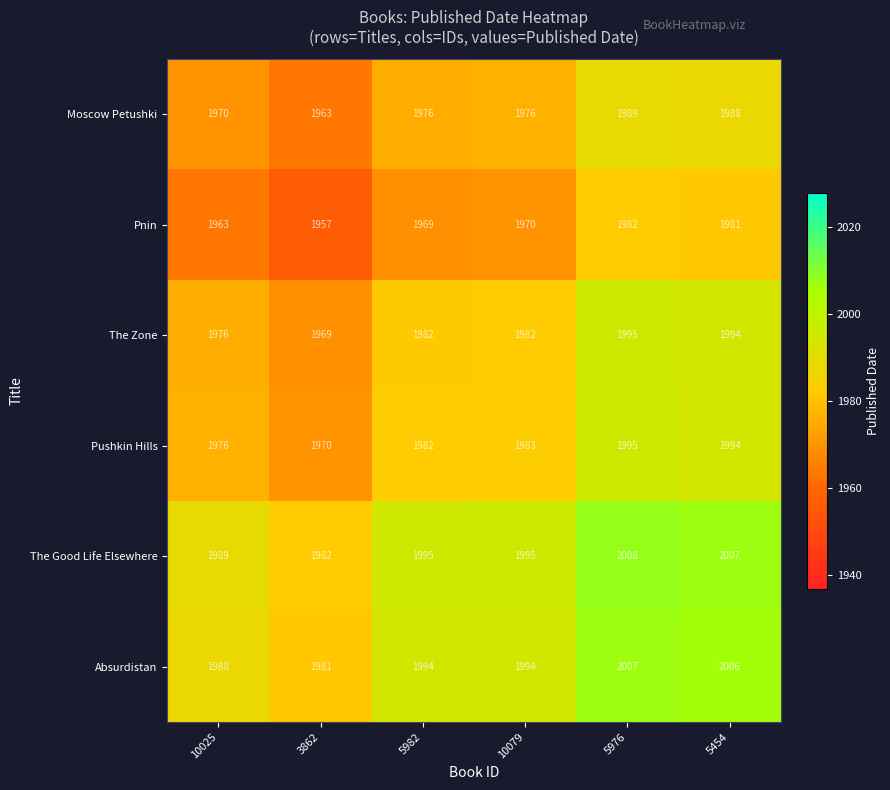

The value of The Zone at 10079 is 1982. True or false?

True